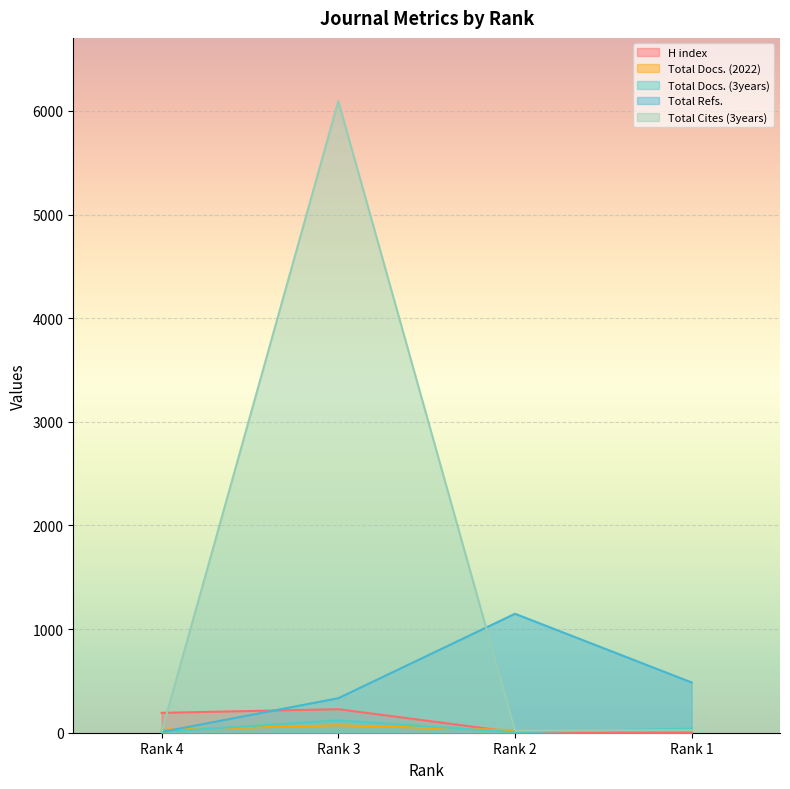

What is the value of the Total Docs. (3years) point at the 4th from the left?

40